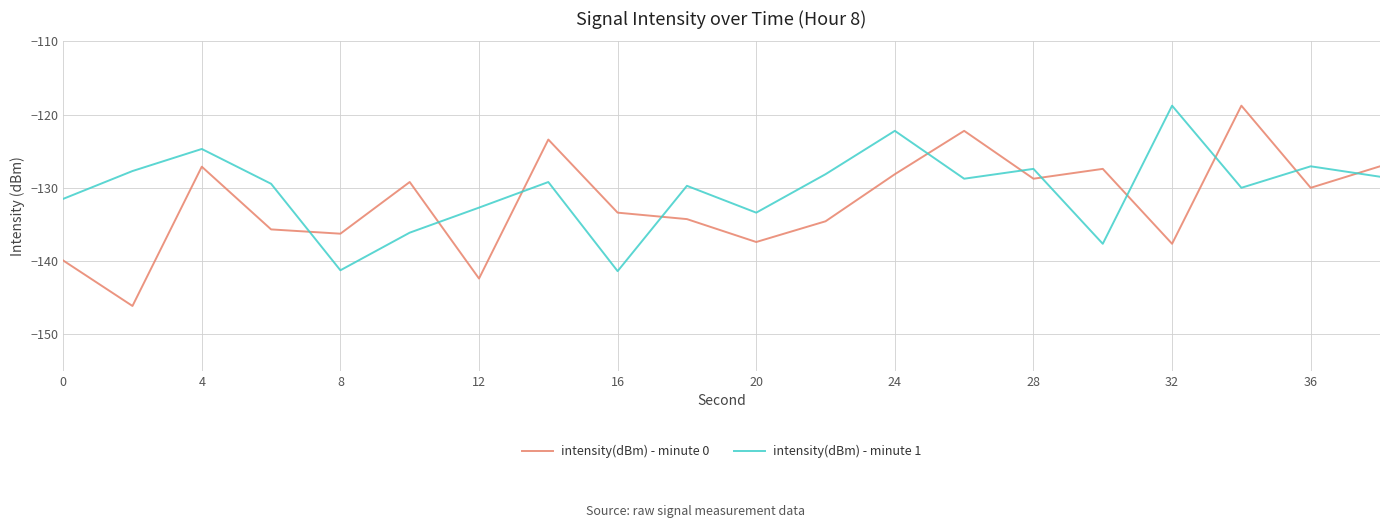

In intensity(dBm) - minute 1, how many points are lower than both neighbors (excluding endpoints)?

6